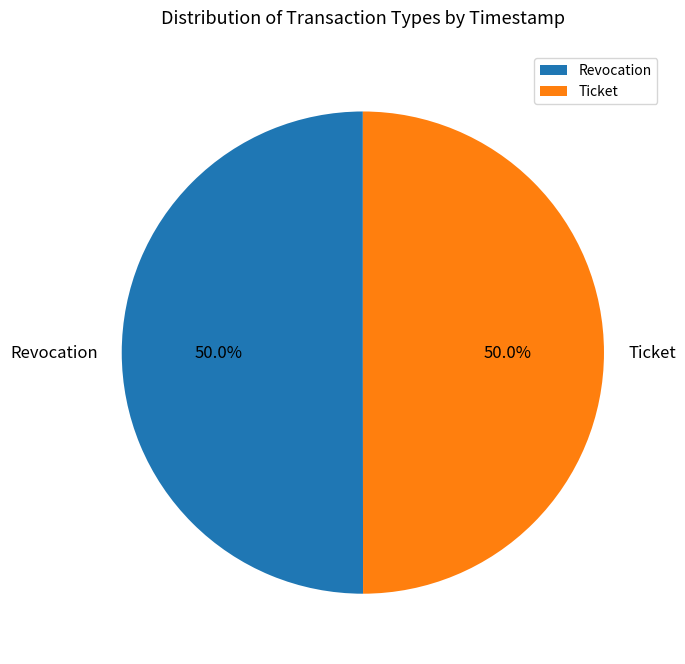

Approximately how many times larger is the value at Ticket compared to Revocation?

1.0